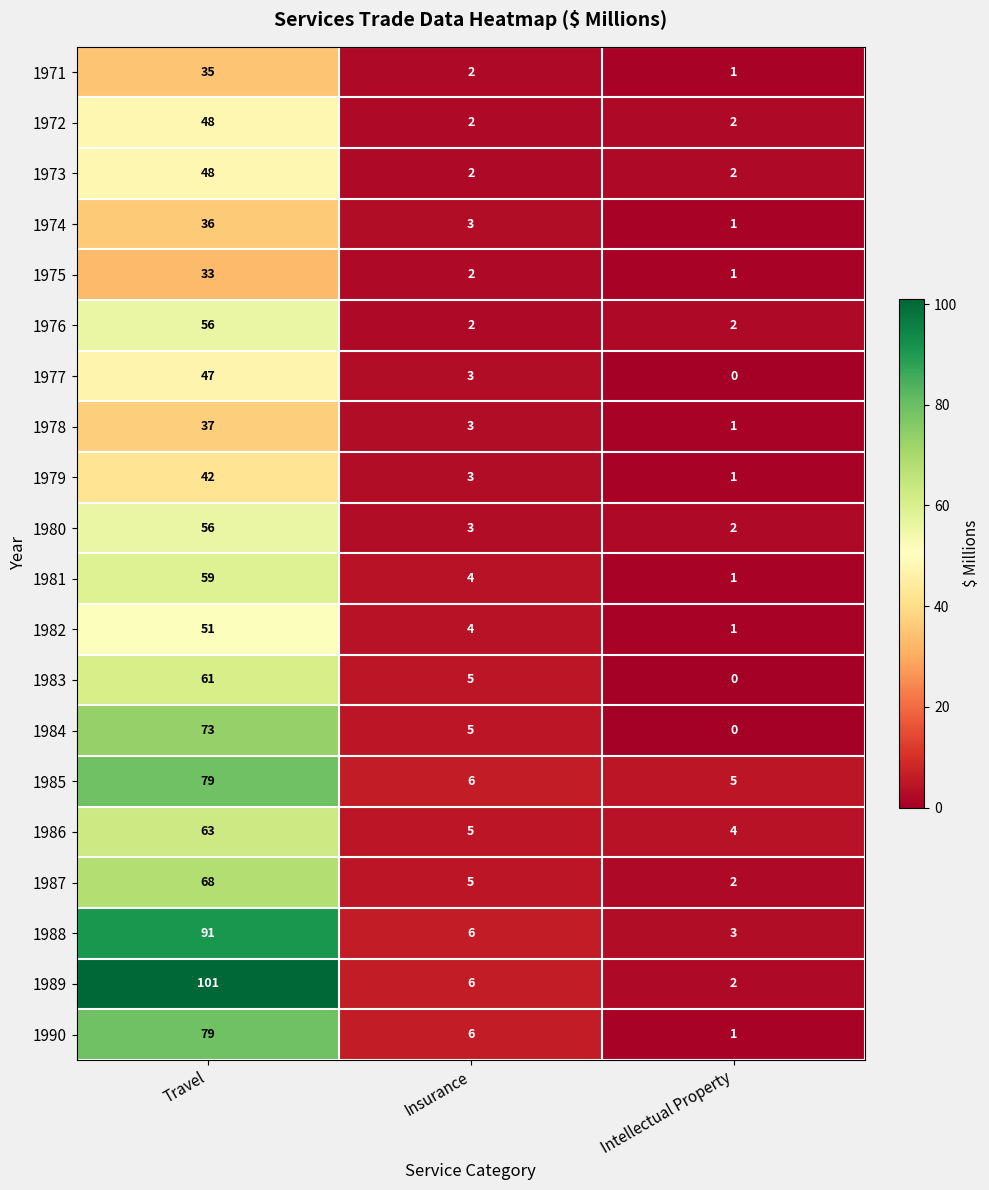

At which category does the chart reach its minimum across all series?

Intellectual Property